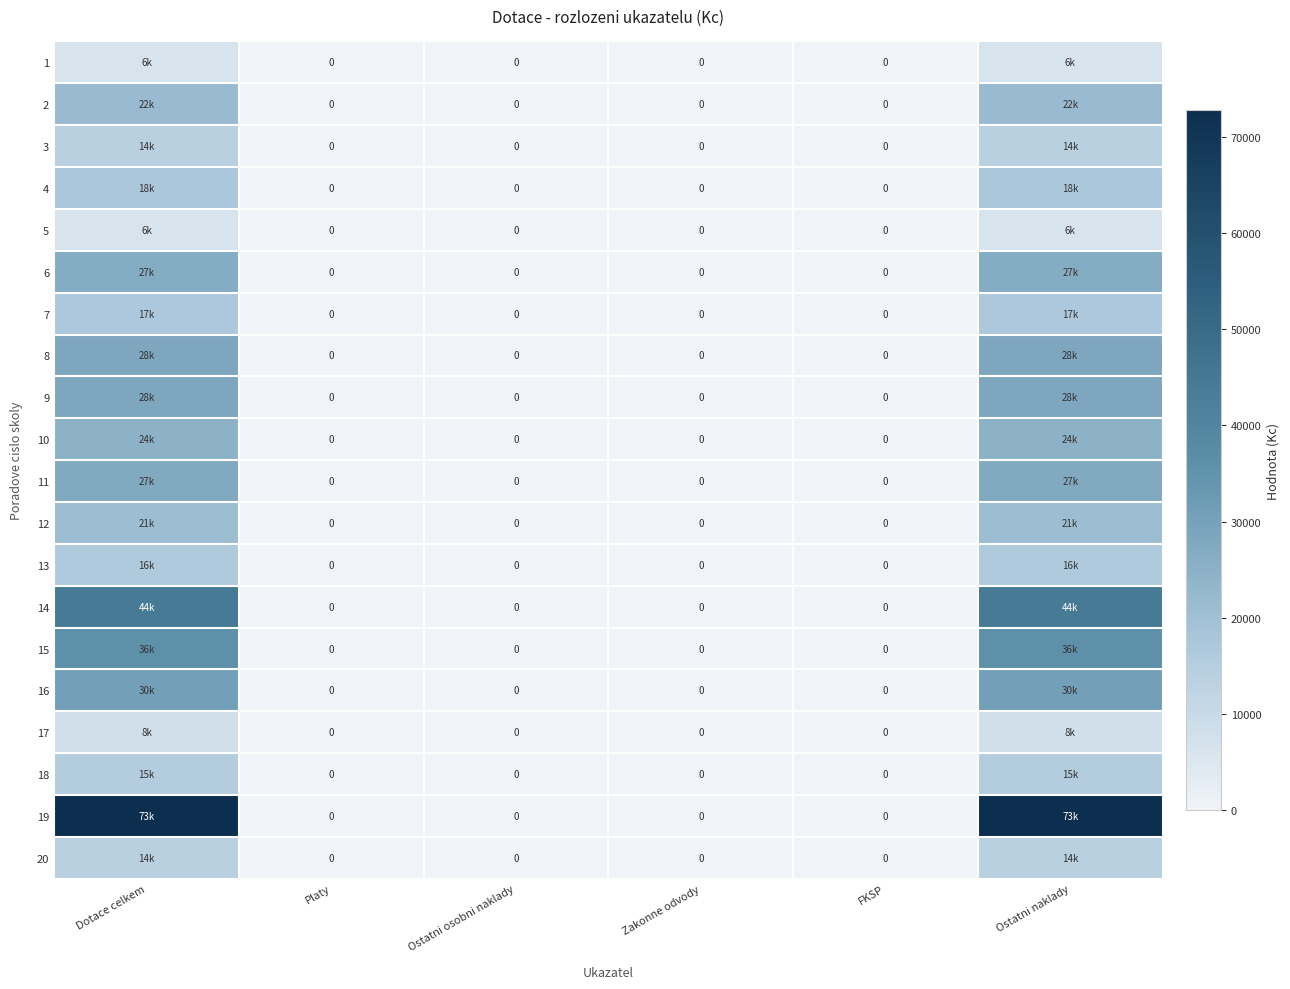

What is the difference between the second highest and minimum values in the 12 series?

21000